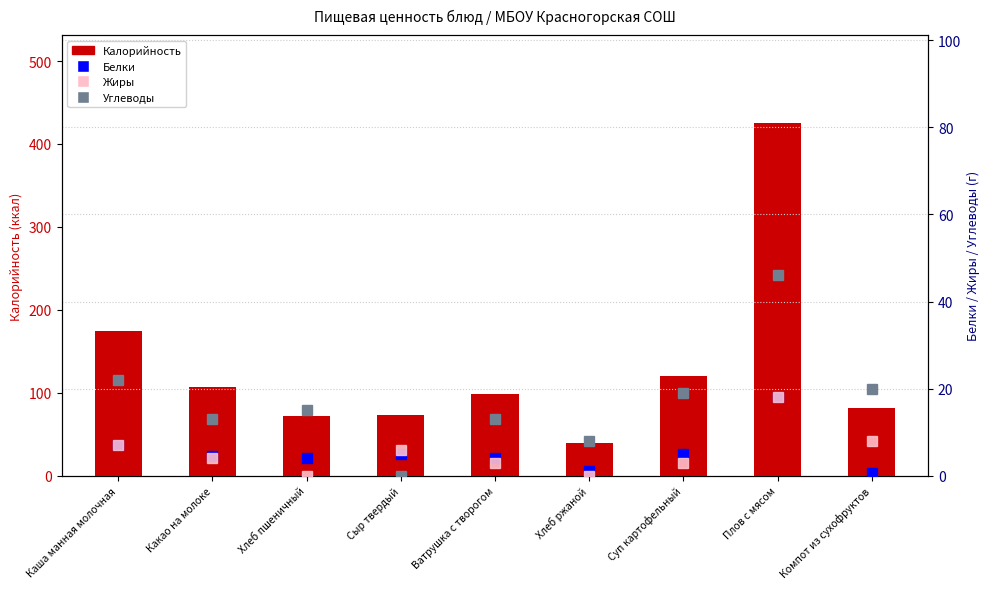

What is the spread (max minus min) of values at Сыр твердый?

73.0